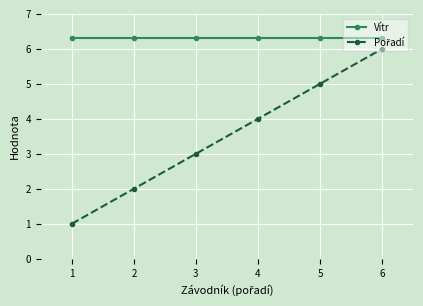

What is the smallest value displayed?

1.0